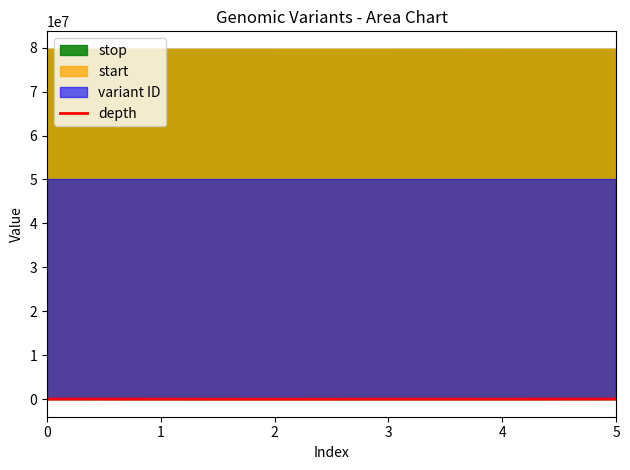

Count the number of categories in the chart.

6